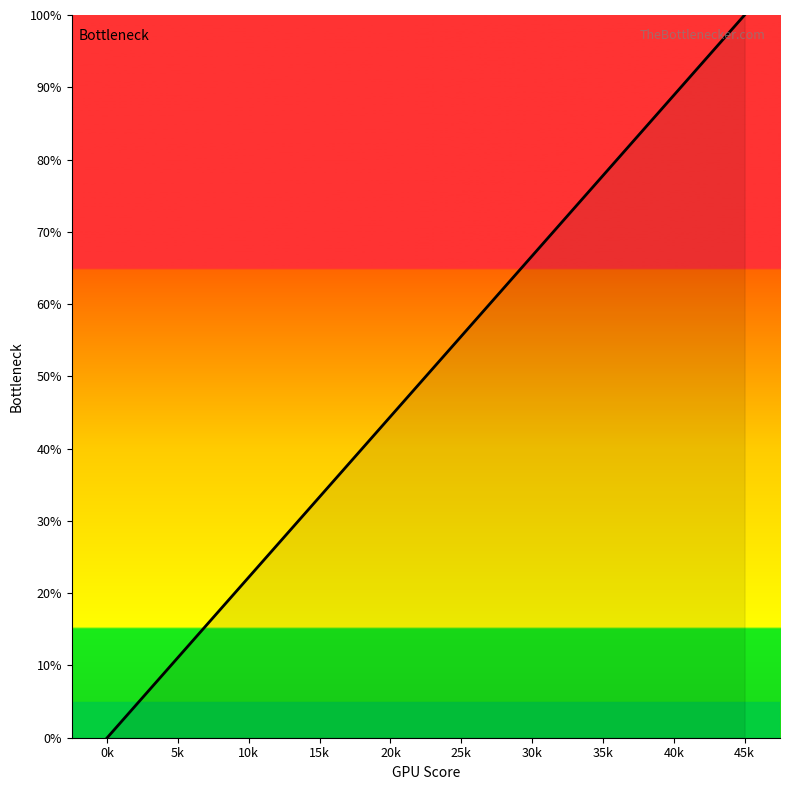

Rank the categories by value from highest to lowest.

45k, 40k, 35k, 30k, 25k, 20k, 15k, 10k, 5k, 0k